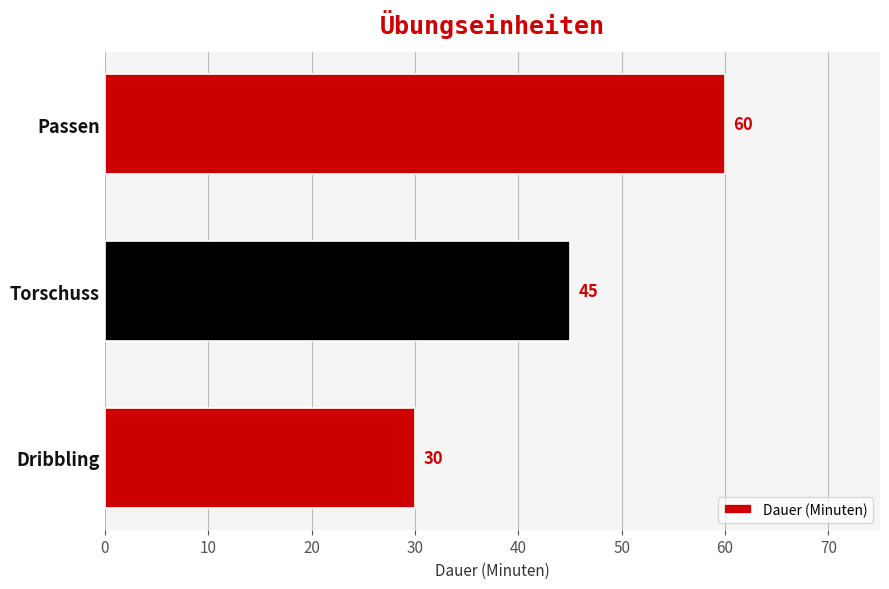

Reading top to bottom, what are all the values shown in this chart?

60	45	30